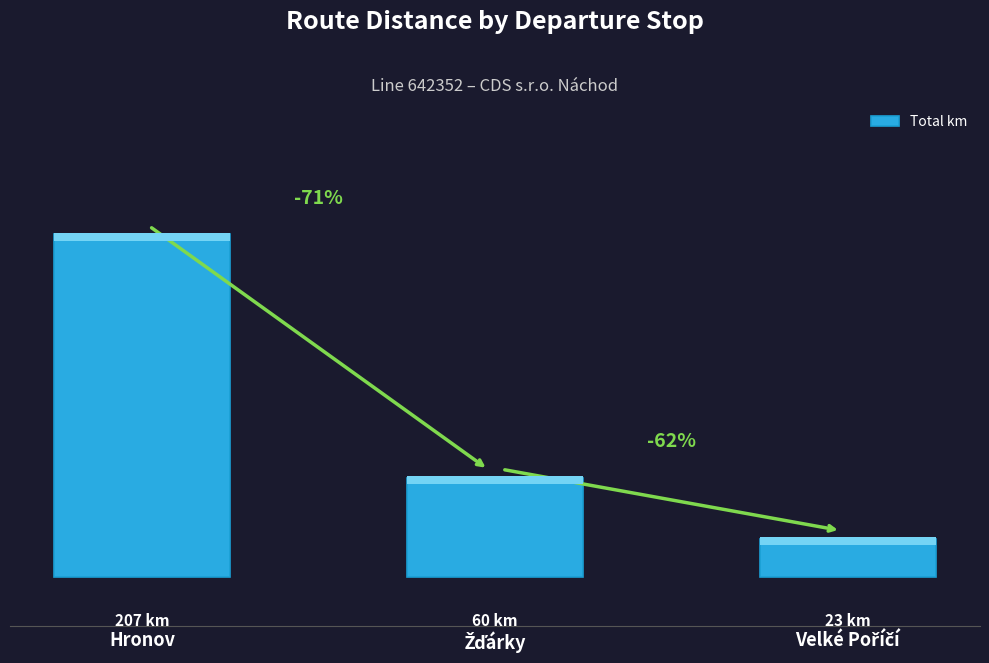

What is the difference between the maximum and minimum values?

184